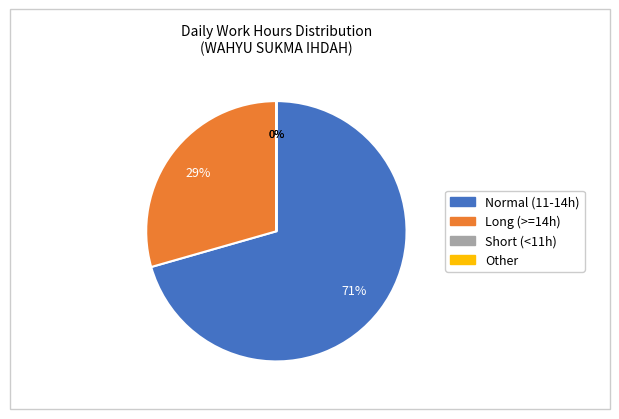

Is there any slice that represents more than half of the pie?

Yes